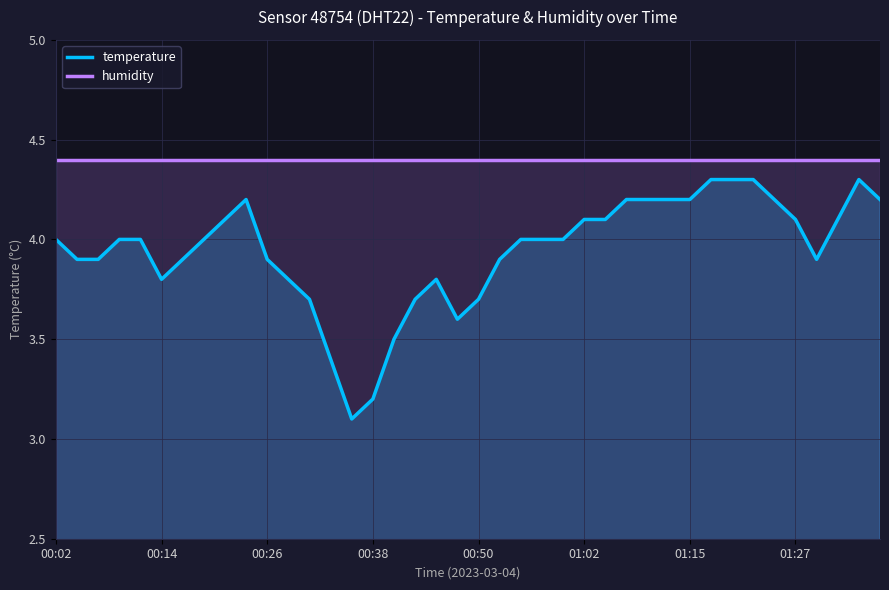

Reading left to right, list all the values displayed in this chart.

temperature: 4.0	3.9	3.9	4.0	4.0	3.8	3.9	4.0	4.1	4.2	3.9	3.8	3.7	3.4	3.1	3.2	3.5	3.7	3.8	3.6	3.7	3.9	4.0	4.0	4.0	4.1	4.1	4.2	4.2	4.2	4.2	4.3	4.3	4.3	4.2	4.1	3.9	4.1	4.3	4.2
humidity: 4.4	4.4	4.4	4.4	4.4	4.4	4.4	4.4	4.4	4.4	4.4	4.4	4.4	4.4	4.4	4.4	4.4	4.4	4.4	4.4	4.4	4.4	4.4	4.4	4.4	4.4	4.4	4.4	4.4	4.4	4.4	4.4	4.4	4.4	4.4	4.4	4.4	4.4	4.4	4.4